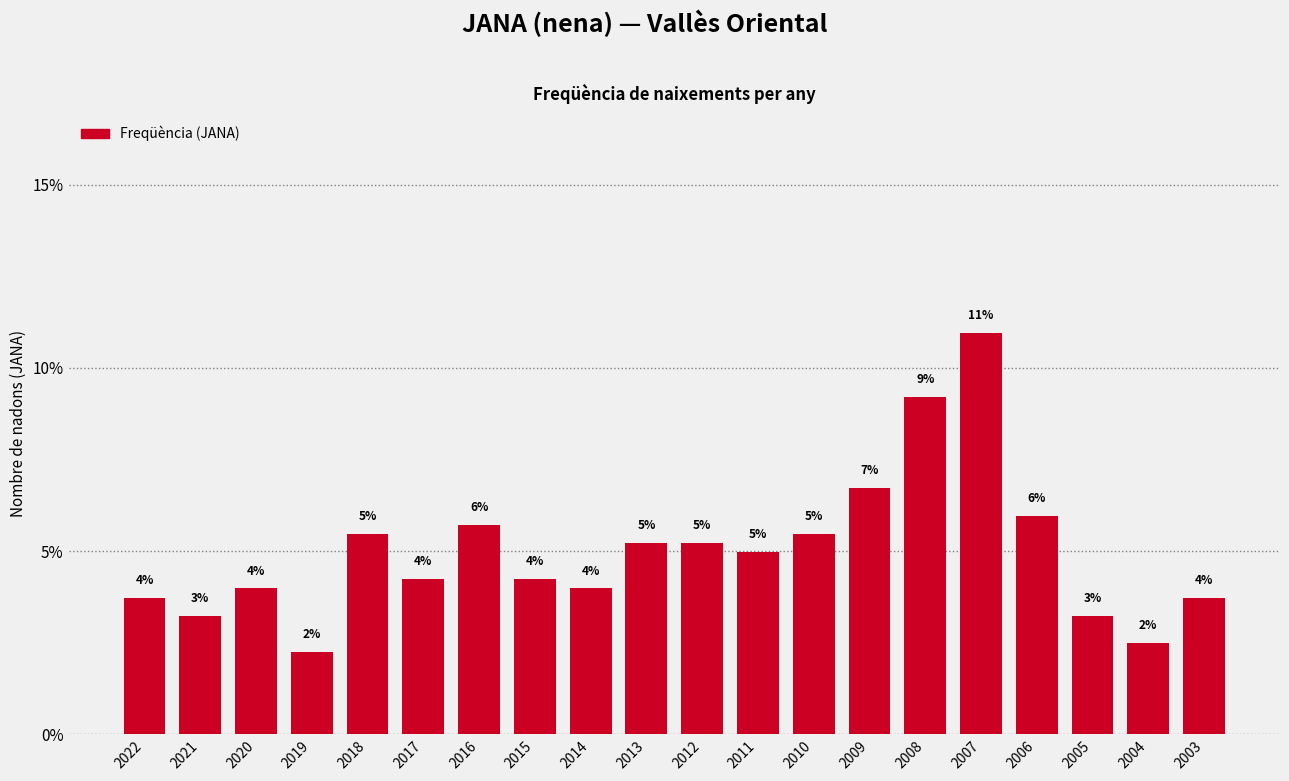

Is it true that the value at 2010 is 7.8?

False